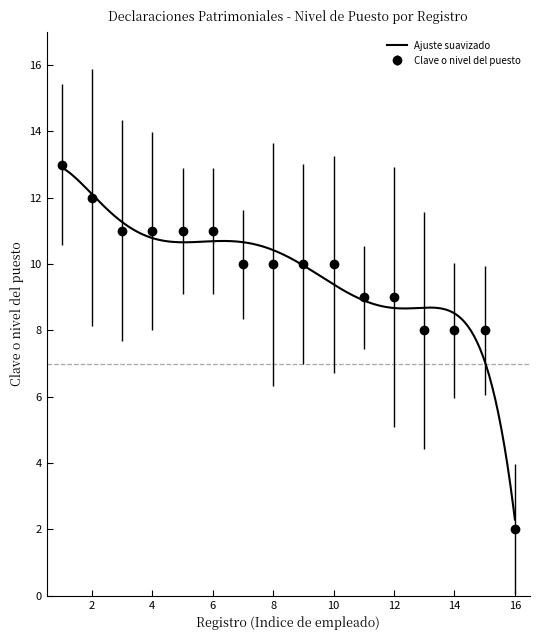

How many categories are shown in the chart?

16